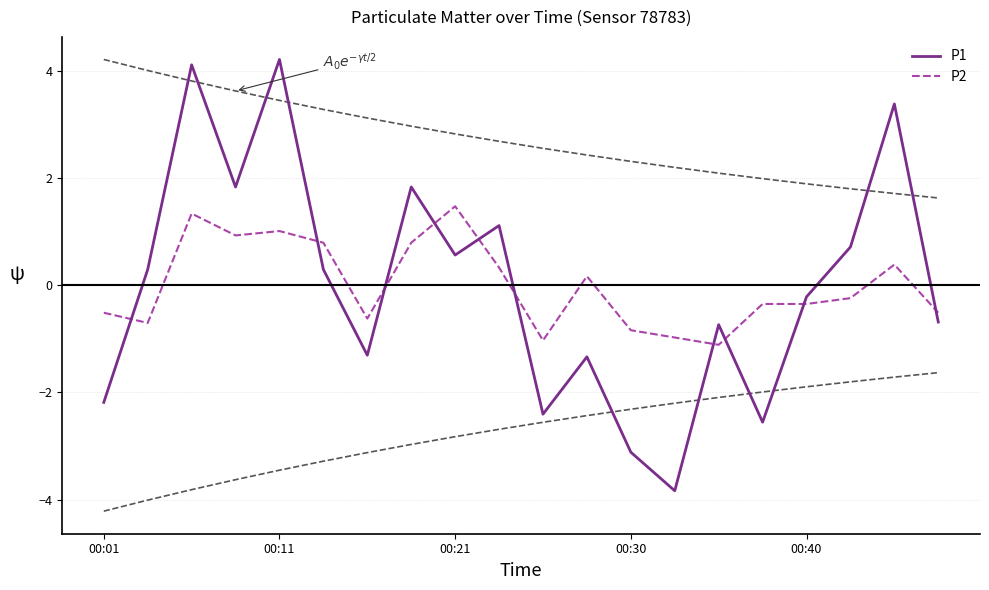

Reading left to right, transcribe all the data shown in this chart.

P1: -2.2	0.3	4.1	1.8	4.2	0.3	-1.3	1.8	0.6	1.1	-2.4	-1.3	-3.1	-3.8	-0.7	-2.6	-0.2	0.7	3.4	-0.7
P2: -0.5	-0.7	1.3	0.9	1.0	0.8	-0.6	0.8	1.5	0.3	-1.0	0.2	-0.8	-1.0	-1.1	-0.3	-0.3	-0.2	0.4	-0.5